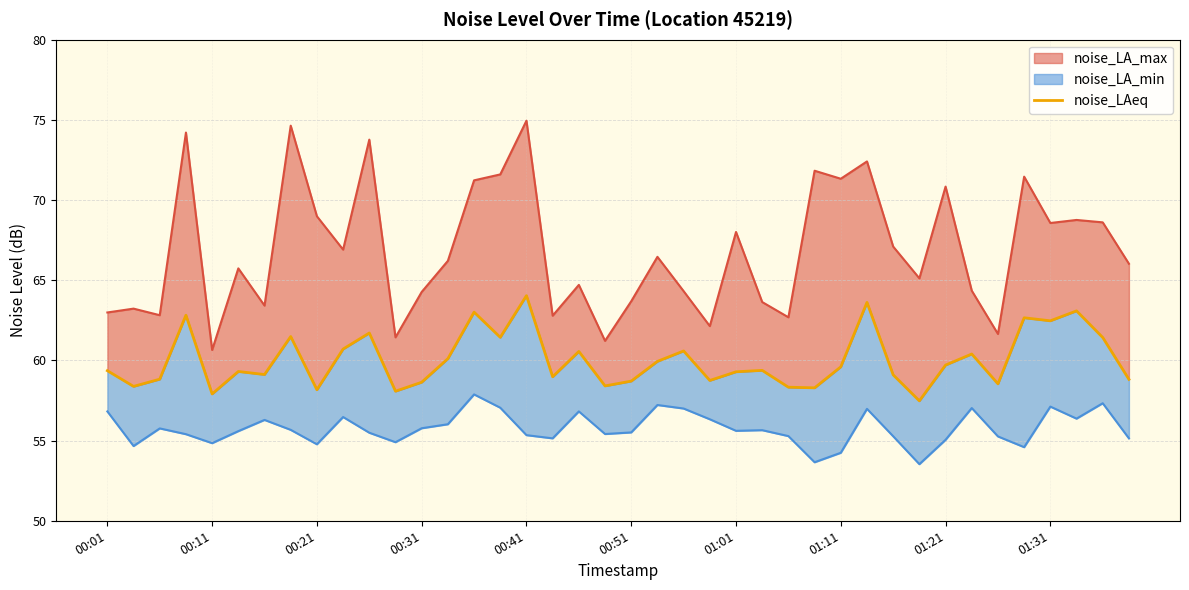

What is the maximum value shown in the chart?

64.0